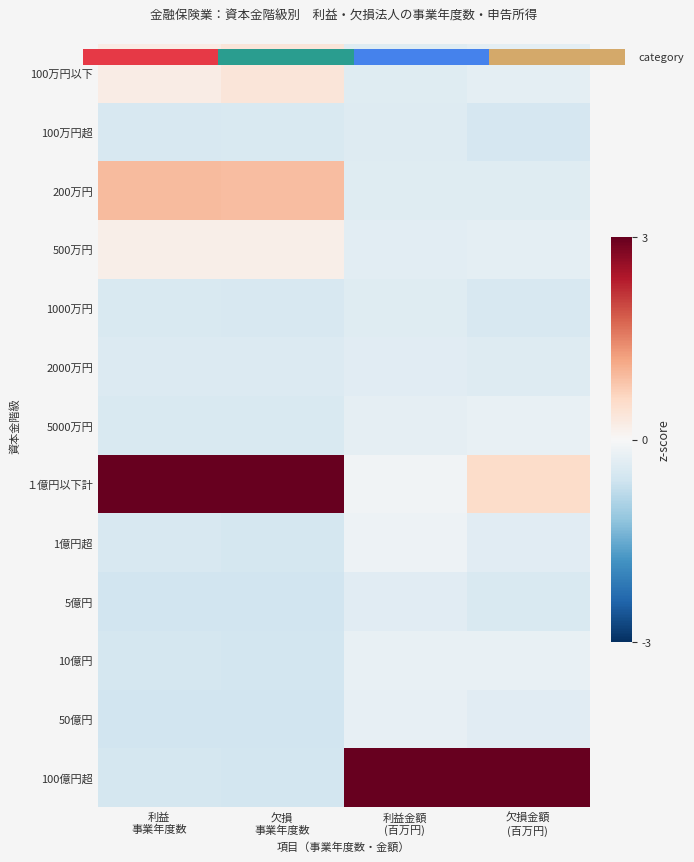

Is it true that 200万円 equals -0.4 at 利益金額 (百万円)?

True